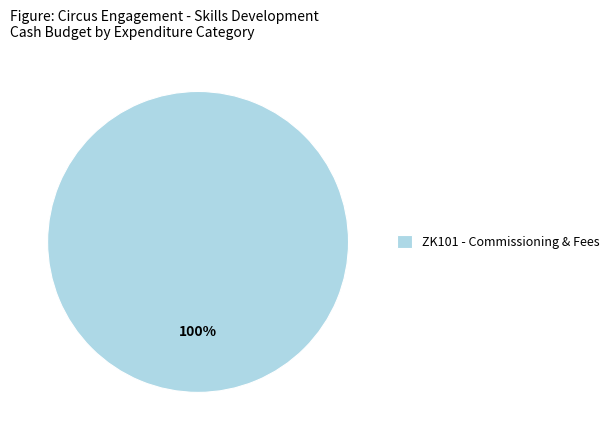

Count the number of slices in the pie.

1